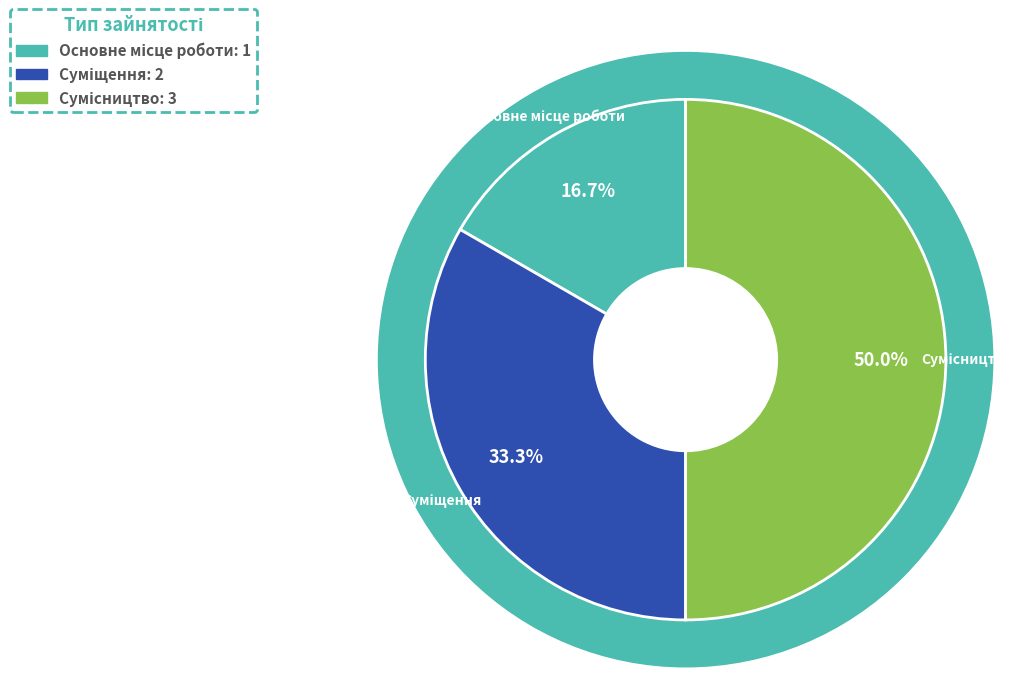

Which has a higher value, Основне місце роботи or Сумісництво?

Сумісництво